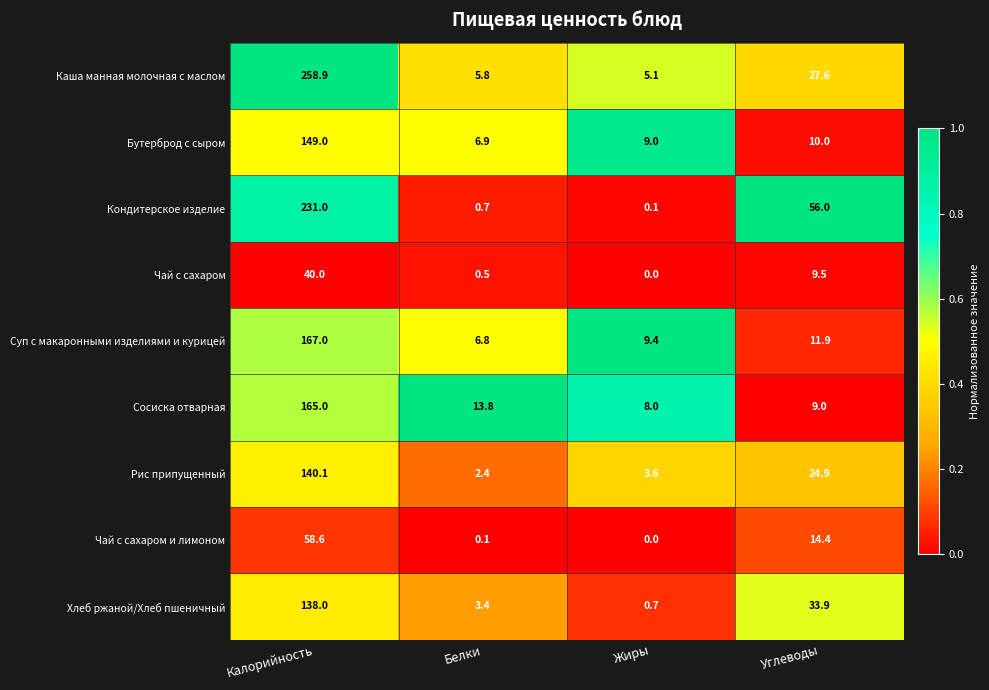

How many distinct data groups are displayed?

9